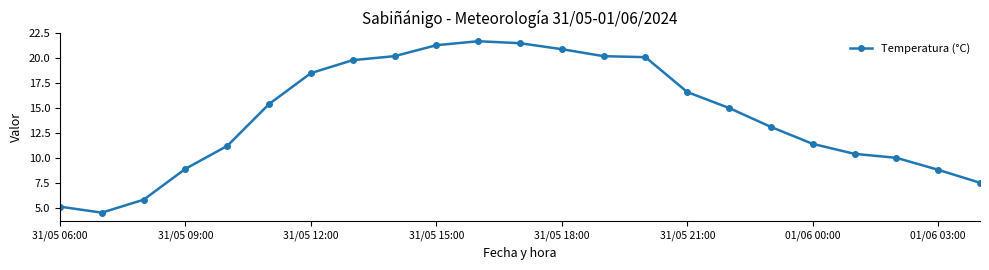

Is this an area chart (filled region under the line)?

No